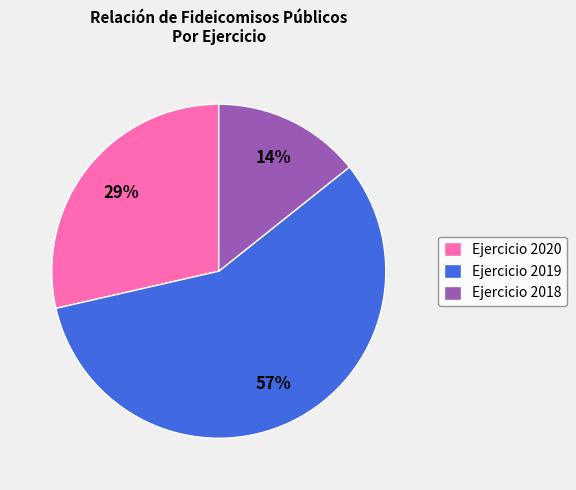

To the nearest percent, what is the average slice percentage?

33%